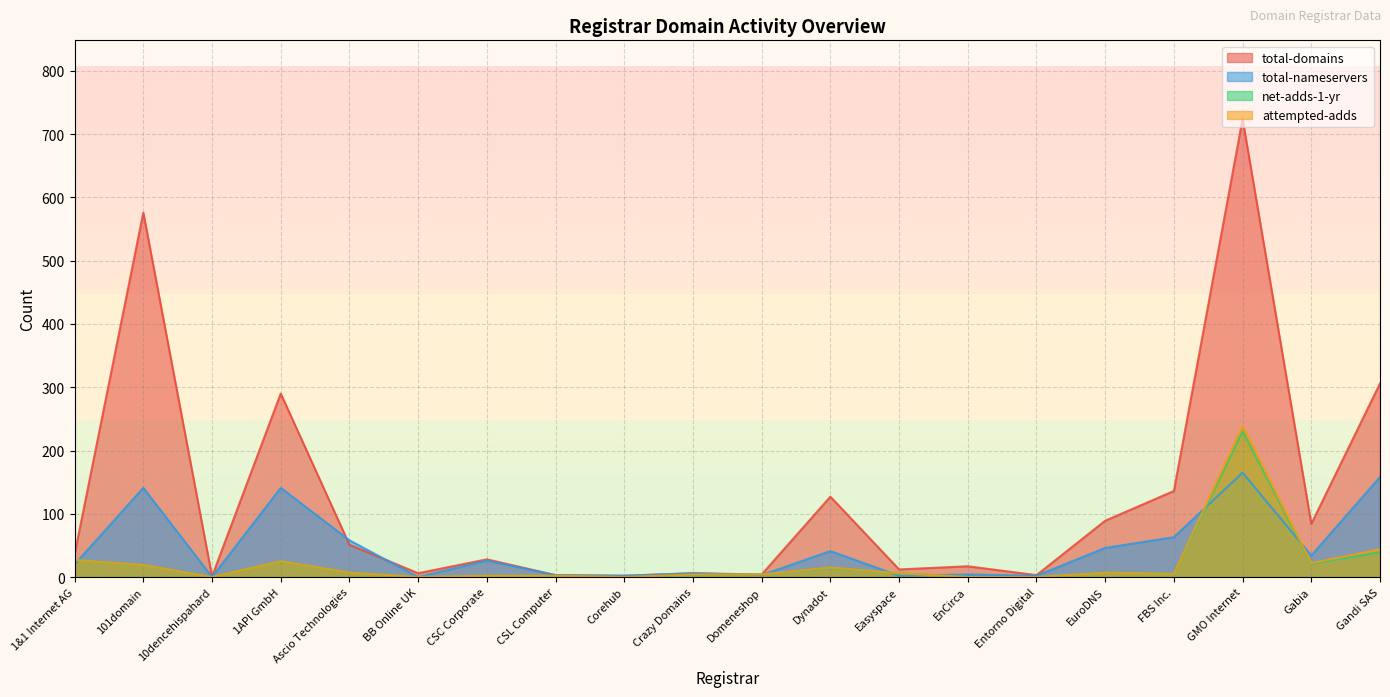

What are all the series names shown in the legend?

total-domains, total-nameservers, net-adds-1-yr, attempted-adds